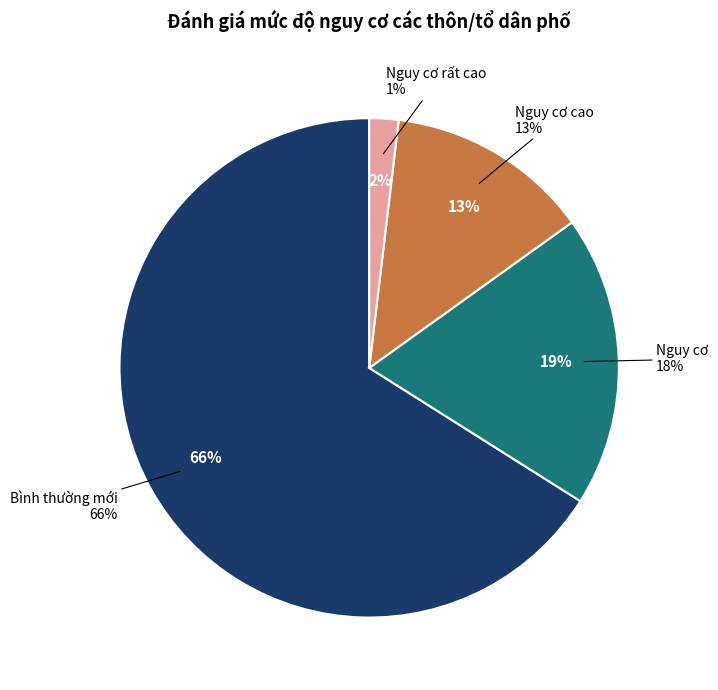

True or false: Nguy cơ cao accounts for 25% of the total.

False